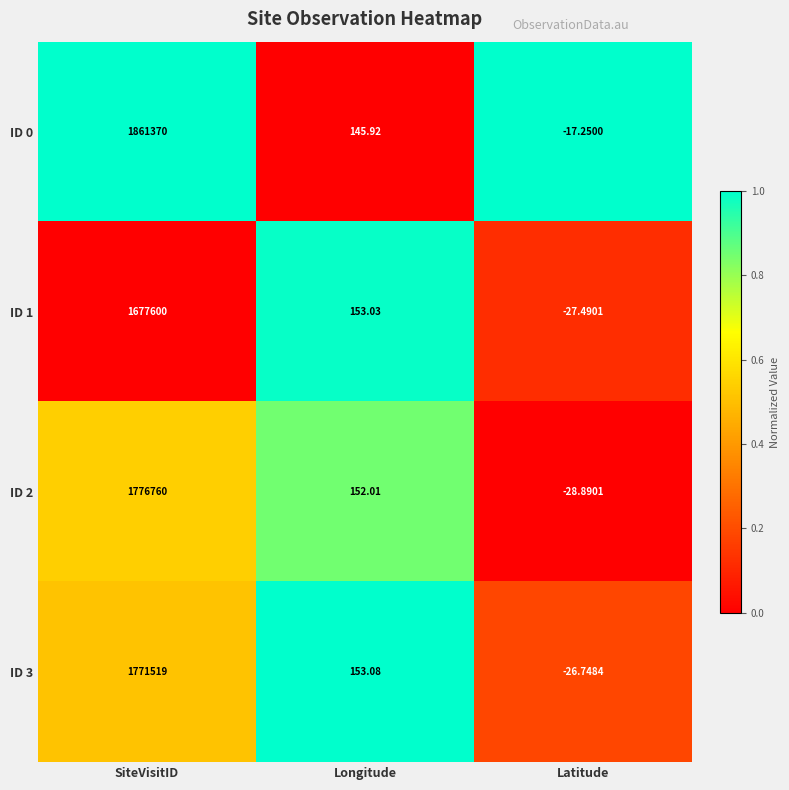

Rank the categories by ID 0 value from lowest to highest.

Latitude, Longitude, SiteVisitID